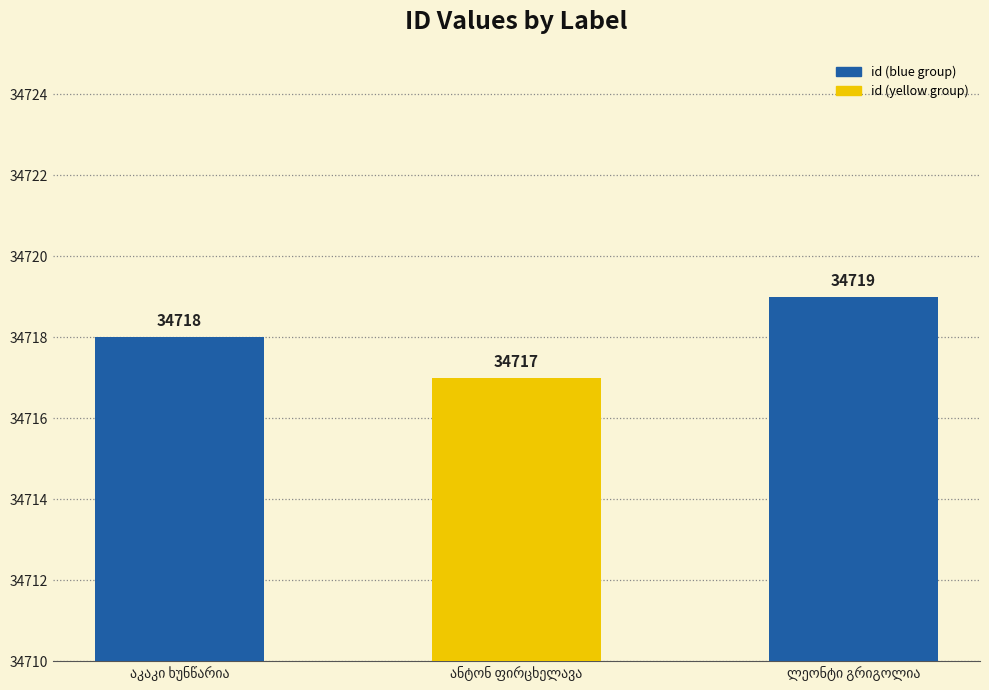

Does the chart contain any negative values?

No